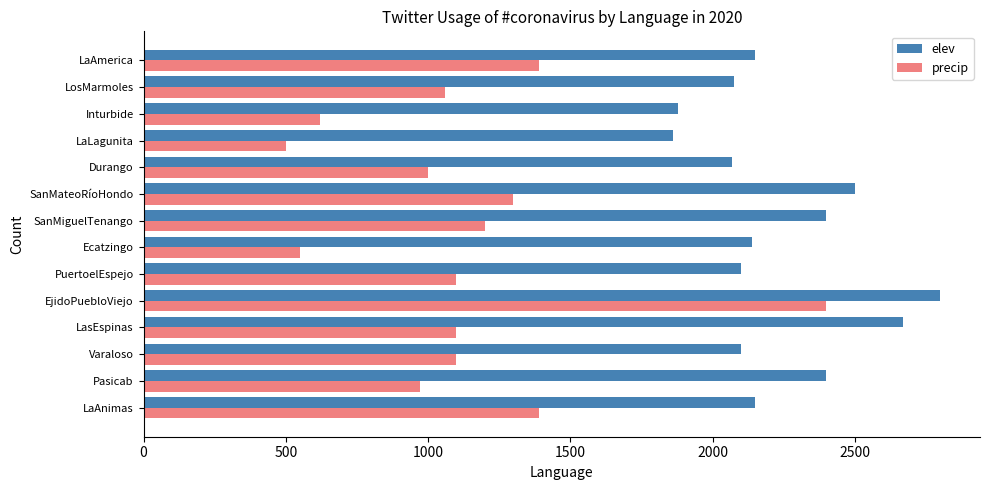

What is the sum of all precip values?

15680